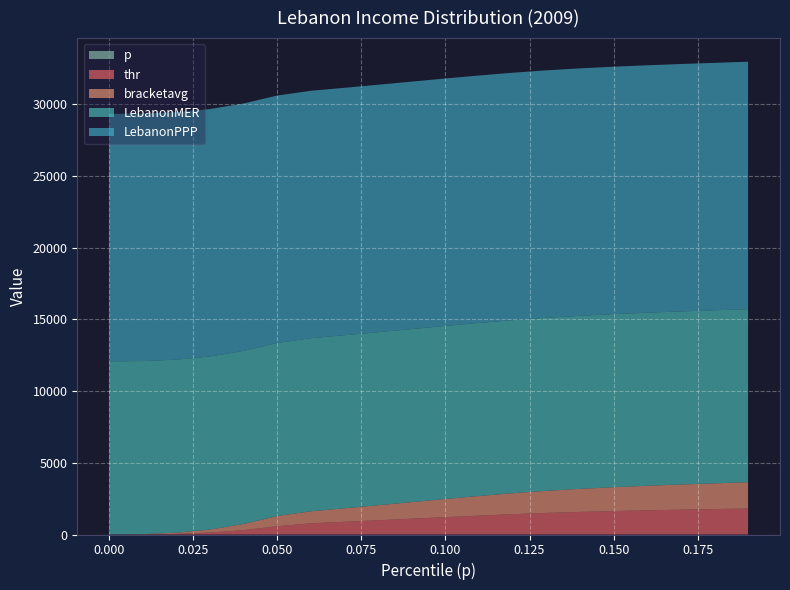

Reading left to right, what are all the values shown in this chart?

p: 0.0=0.0	0.01=0.0	0.02=0.0	0.03=0.0	0.04=0.0	0.05=0.1	0.06=0.1	0.07=0.1	0.08=0.1	0.09=0.1	0.1=0.1	0.11=0.1	0.12=0.1	0.13=0.1	0.14=0.1	0.15=0.1	0.16=0.2	0.17=0.2	0.18=0.2	0.19=0.2
thr: 0.0=1.3	0.01=6.9	0.02=42.6	0.03=133.9	0.04=304.6	0.05=577.5	0.06=784.6	0.07=887.5	0.08=993.8	0.09=1102.4	0.1=1211.6	0.11=1318.2	0.12=1417.6	0.13=1504.0	0.14=1576.1	0.15=1636.5	0.16=1687.9	0.17=1732.9	0.18=1773.9	0.19=1813.1
bracketavg: 0.0=2.8	0.01=21.2	0.02=82.6	0.03=211.6	0.04=431.6	0.05=711.5	0.06=835.8	0.07=940.4	0.08=1047.9	0.09=1157.1	0.1=1265.3	0.11=1368.7	0.12=1462.0	0.13=1541.1	0.14=1607.1	0.15=1662.8	0.16=1710.8	0.17=1753.6	0.18=1793.6	0.19=1832.9
LebanonMER: 0.0=12073.7	0.01=12073.7	0.02=12073.7	0.03=12073.7	0.04=12073.7	0.05=12073.7	0.06=12073.7	0.07=12073.7	0.08=12073.7	0.09=12073.7	0.1=12073.7	0.11=12073.7	0.12=12073.7	0.13=12073.7	0.14=12073.7	0.15=12073.7	0.16=12073.7	0.17=12073.7	0.18=12073.7	0.19=12073.7
LebanonPPP: 0.0=17259.1	0.01=17259.1	0.02=17259.1	0.03=17259.1	0.04=17259.1	0.05=17259.1	0.06=17259.1	0.07=17259.1	0.08=17259.1	0.09=17259.1	0.1=17259.1	0.11=17259.1	0.12=17259.1	0.13=17259.1	0.14=17259.1	0.15=17259.1	0.16=17259.1	0.17=17259.1	0.18=17259.1	0.19=17259.1